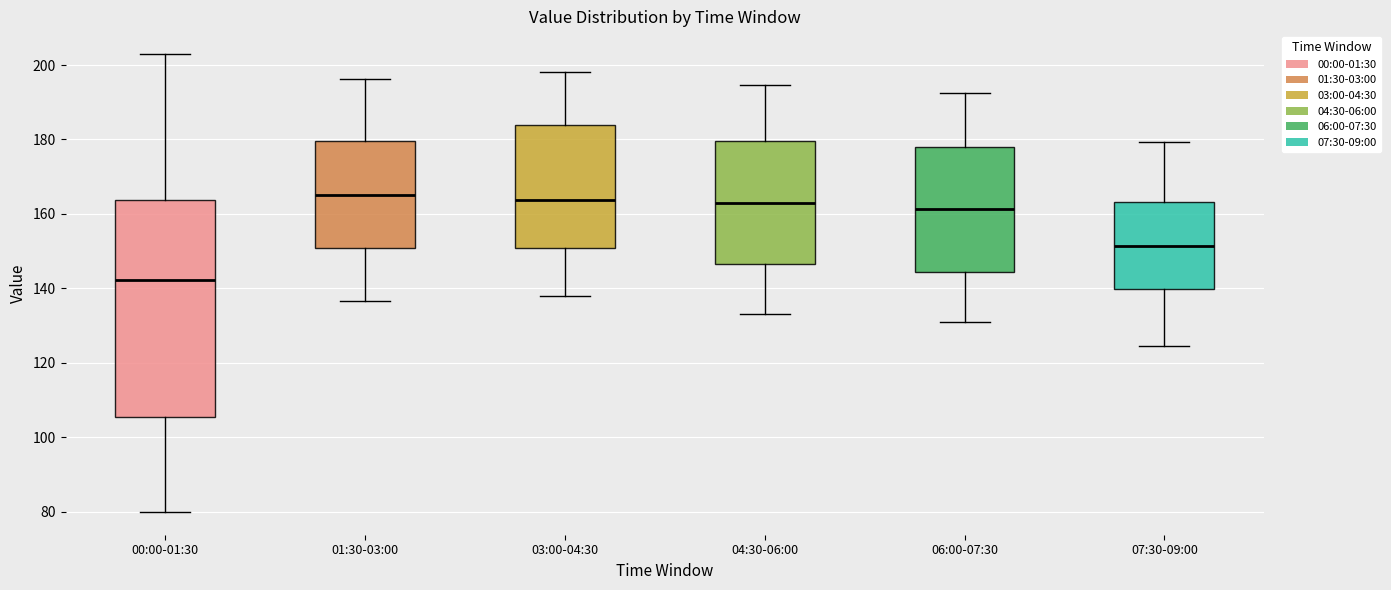

Comparing the boxes themselves (not the whiskers), which one is the tallest?

00:00-01:30